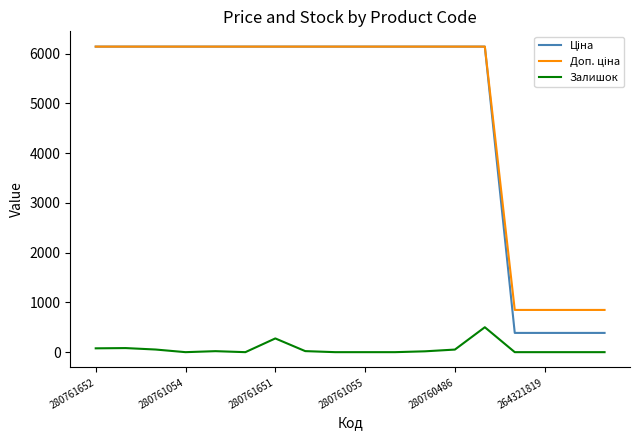

How many lines are shown in the chart?

3